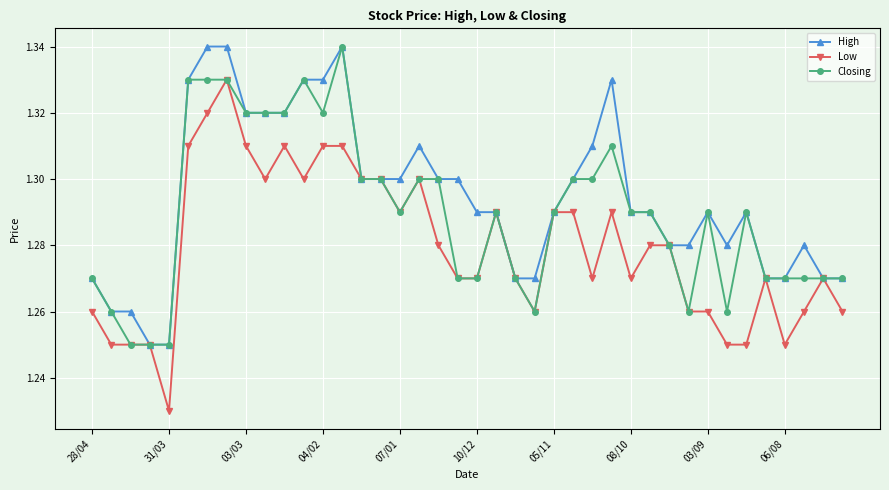

Rank the series by their average value, from highest to lowest.

High, Closing, Low